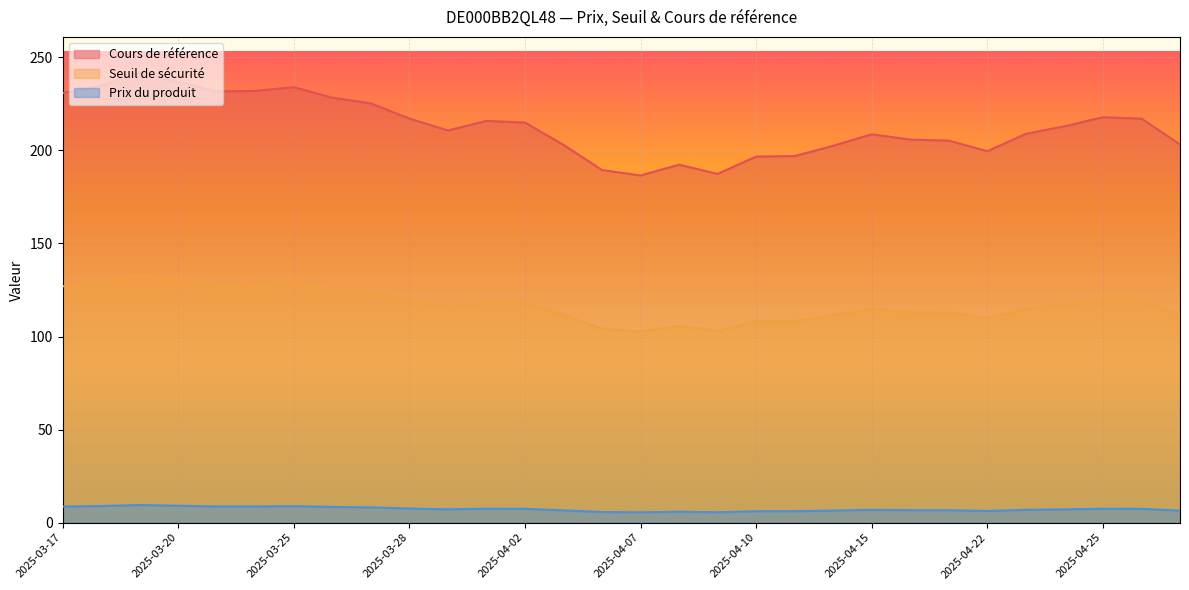

How many lines are shown in the chart?

3